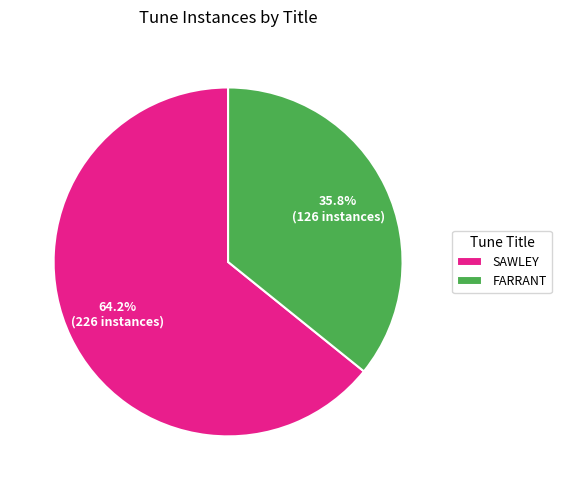

What percentage is the SAWLEY slice, to the nearest percent?

64%